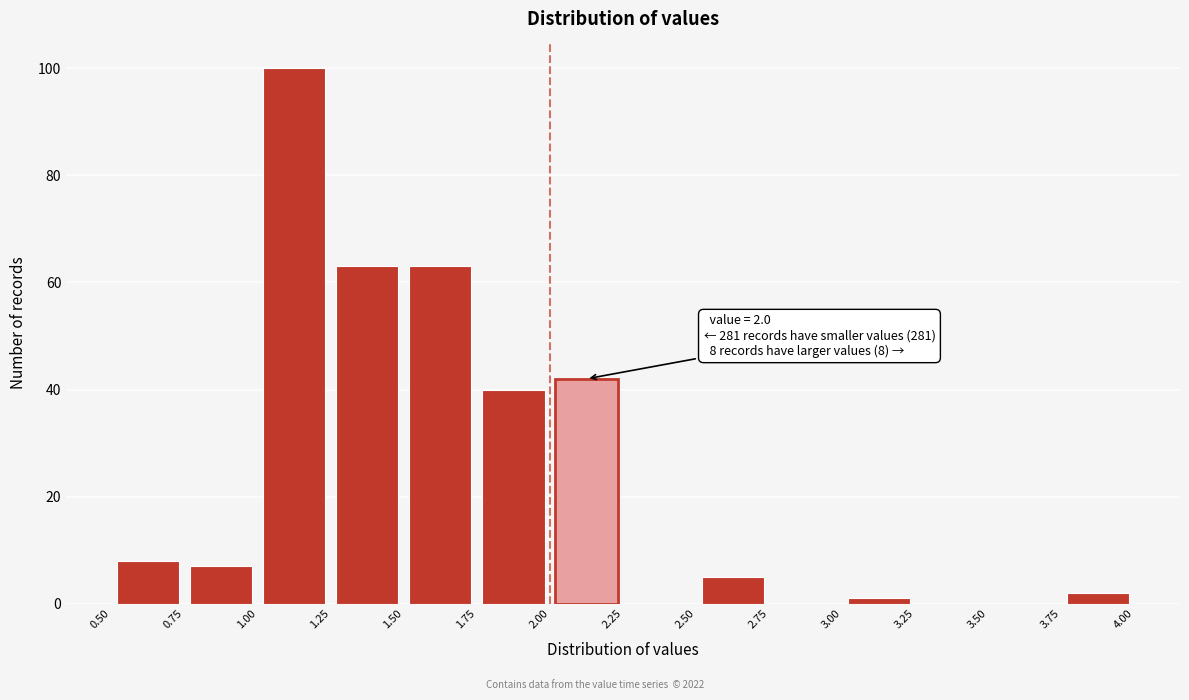

Over which range of the x-axis is the bar tallest?

1.00 to 1.25